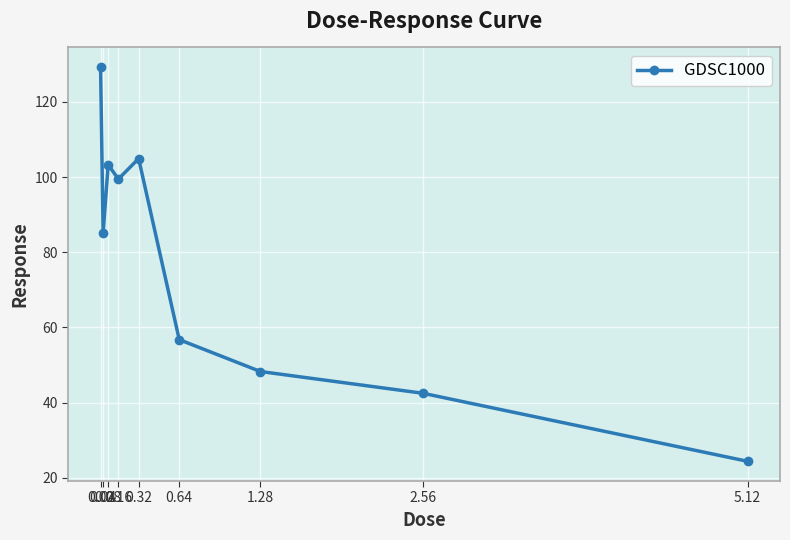

What is the greatest value displayed?

129.3